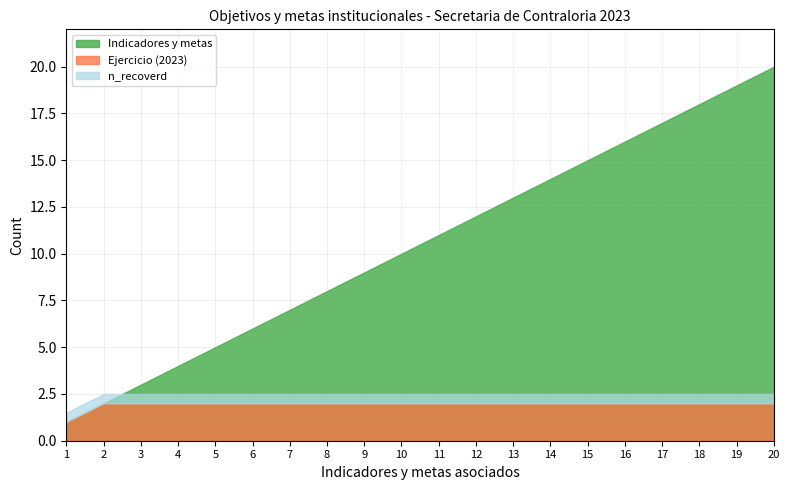

Is it true that Indicadores y metas equals 22 at 12?

False